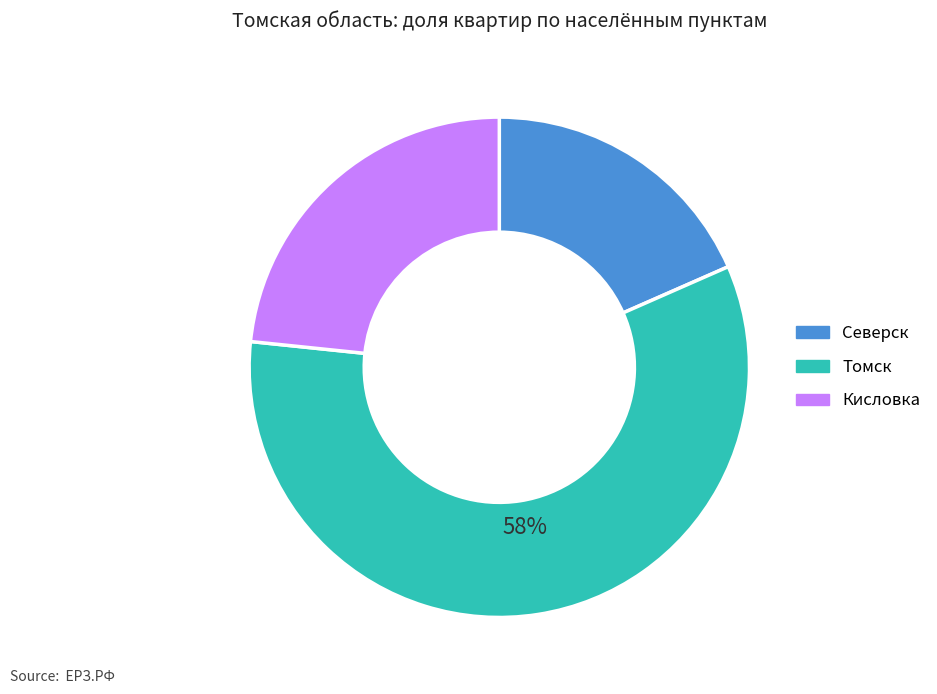

Is the sum of Кисловка and Северск greater than half?

No